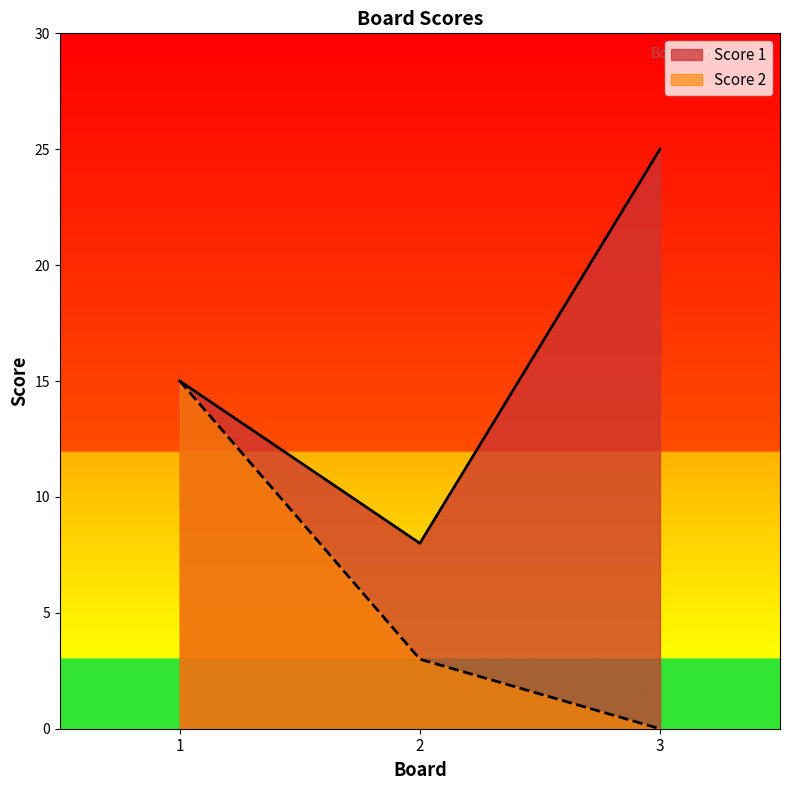

What are all the series names shown in the legend?

Score 1, Score 2